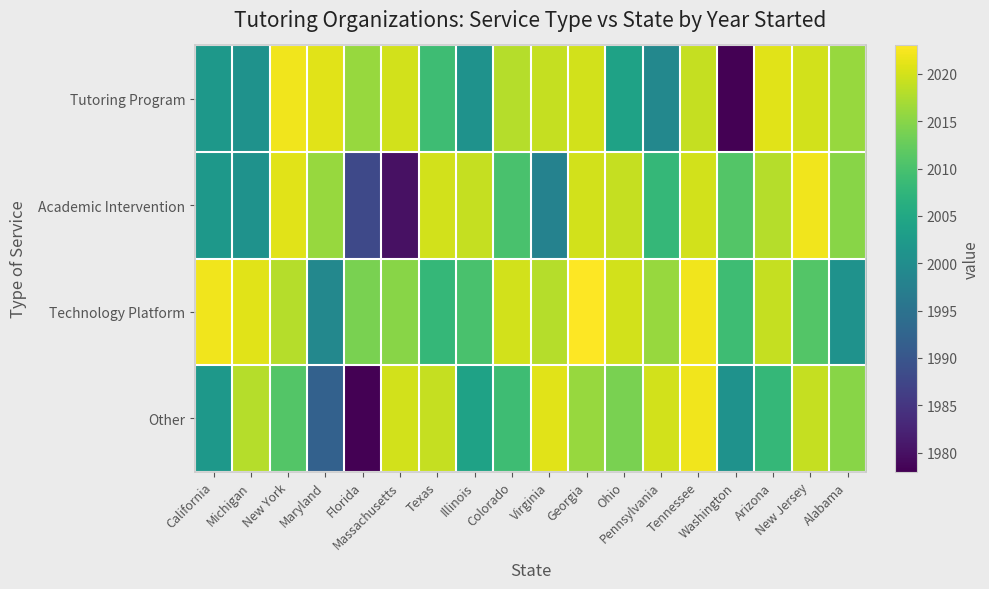

Between Tennessee and Alabama, which series saw the biggest shift?

Technology Platform